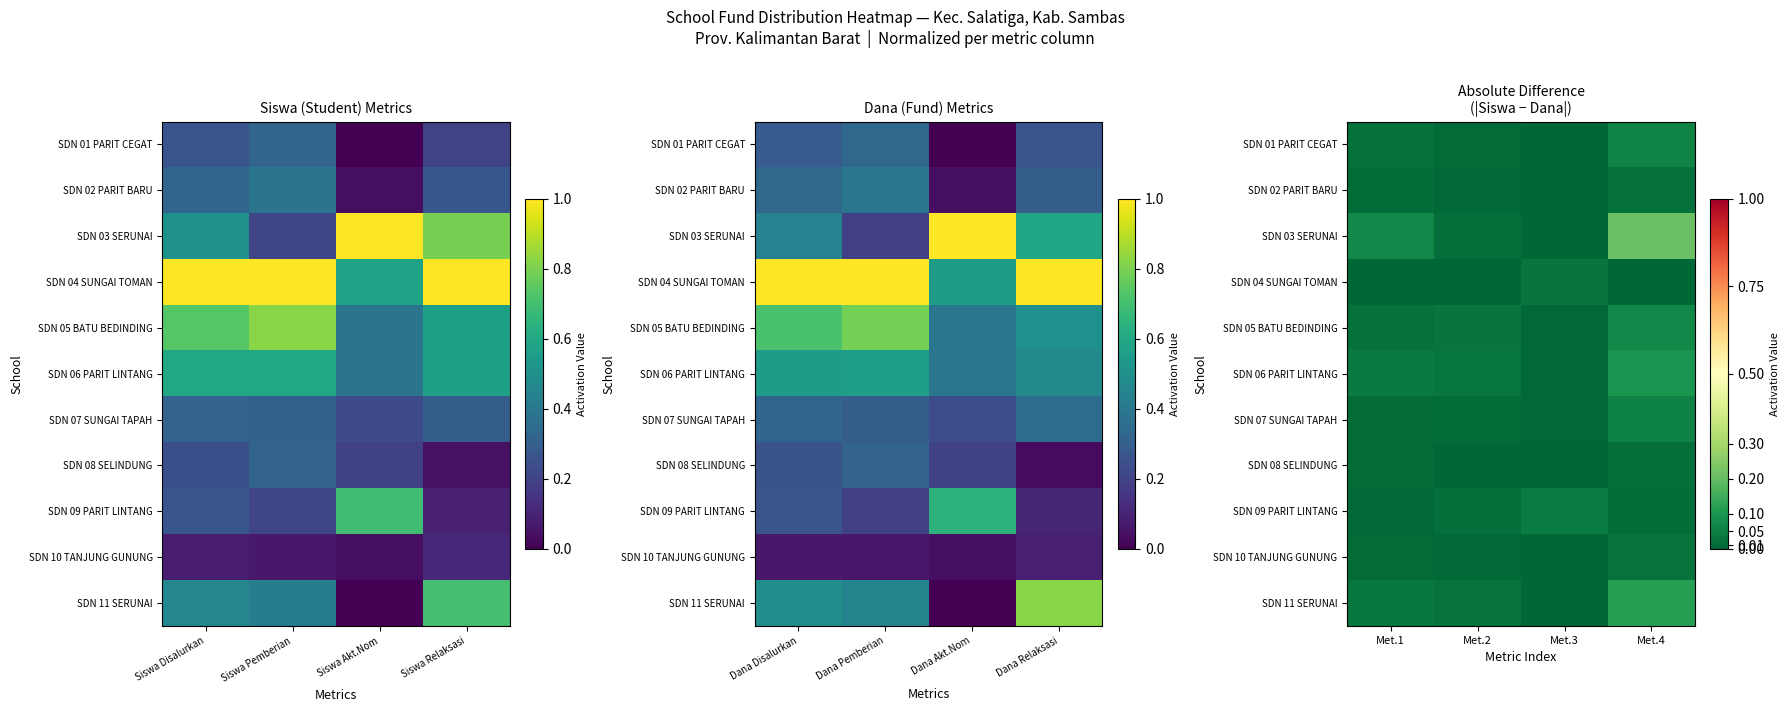

Is it true that SDN 08 SELINDUNG equals 0.0 at Met.1?

False